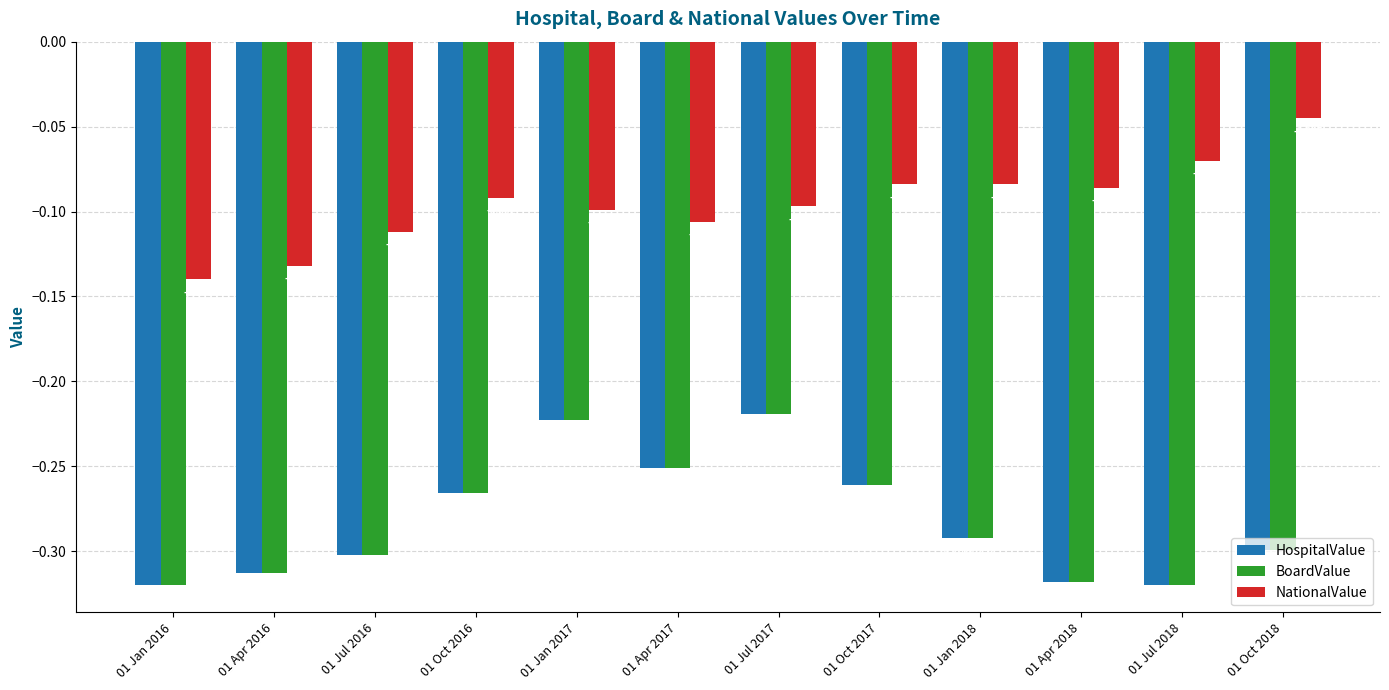

Which series changed the most between 01 Jul 2016 and 01 Apr 2018?

NationalValue